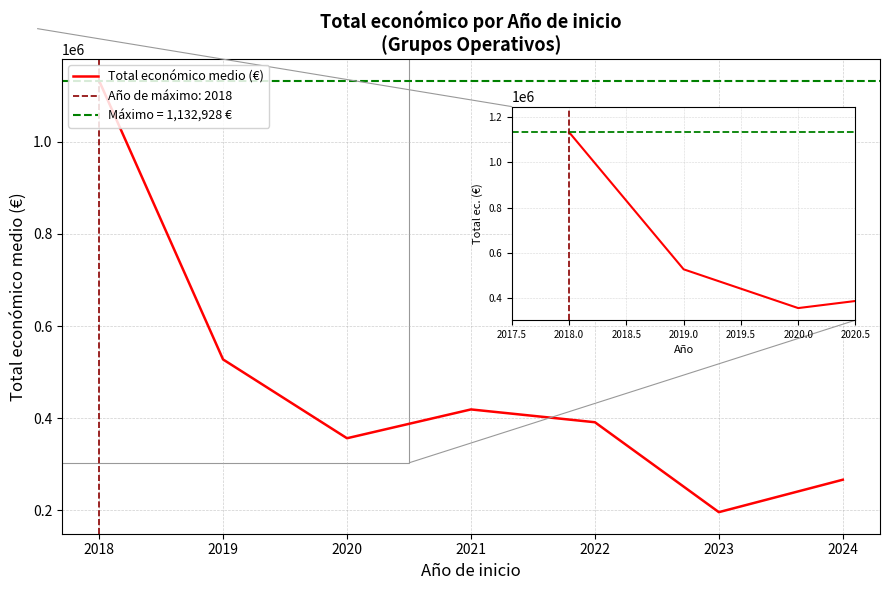

Reading left to right, transcribe all the data shown in this chart.

1132928.5	527360.6	356133.5	418759.0	390921.7	195555.9	266031.9